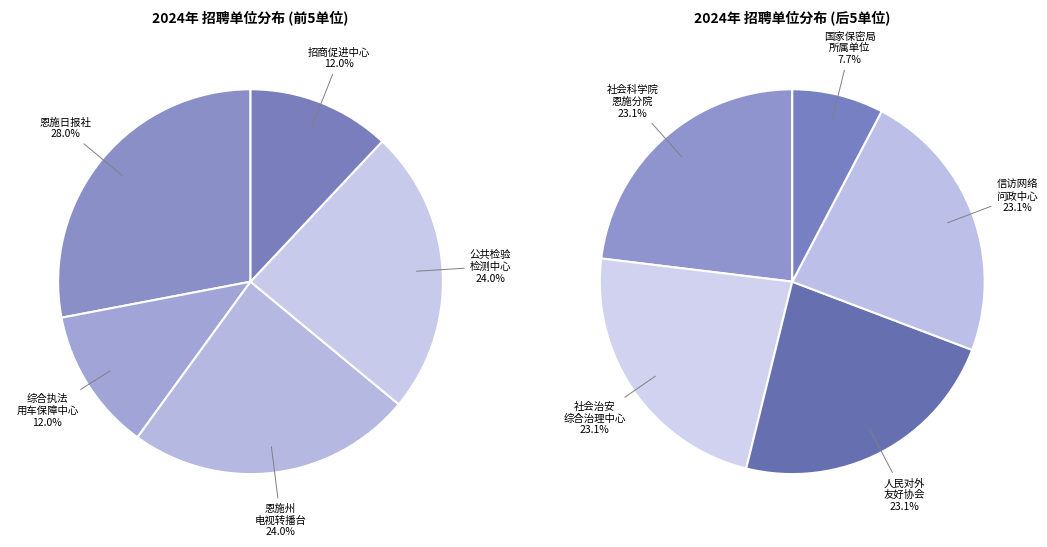

To the nearest percent, what is the difference between the largest and smallest slice percentages?

16%